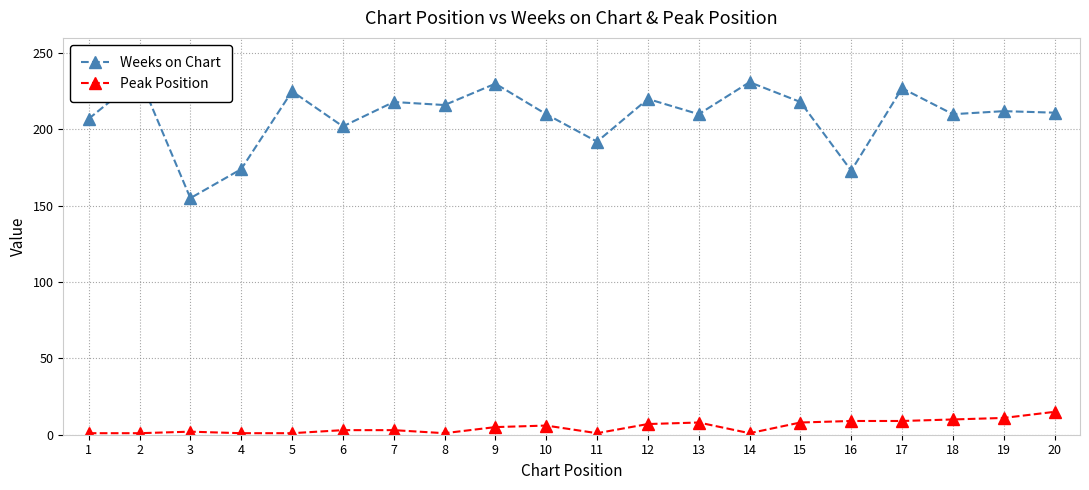

What is the value of the Peak Position point at the 15th from the left?

8